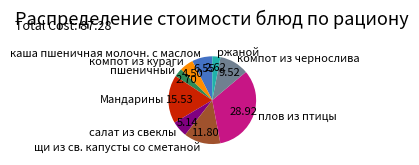

Does any single category account for the majority?

No